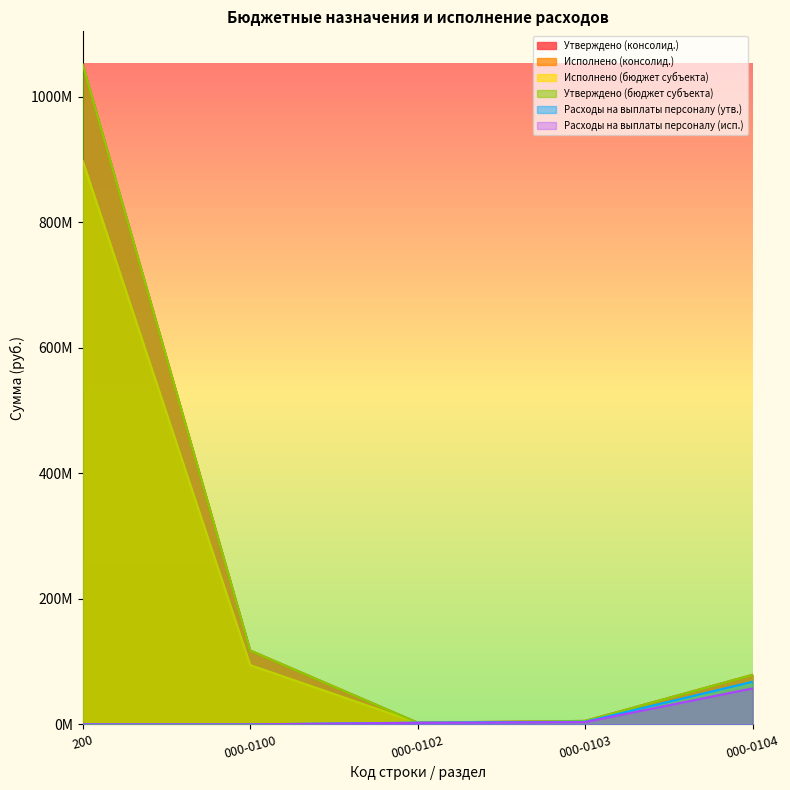

How many lines are shown in the chart?

6